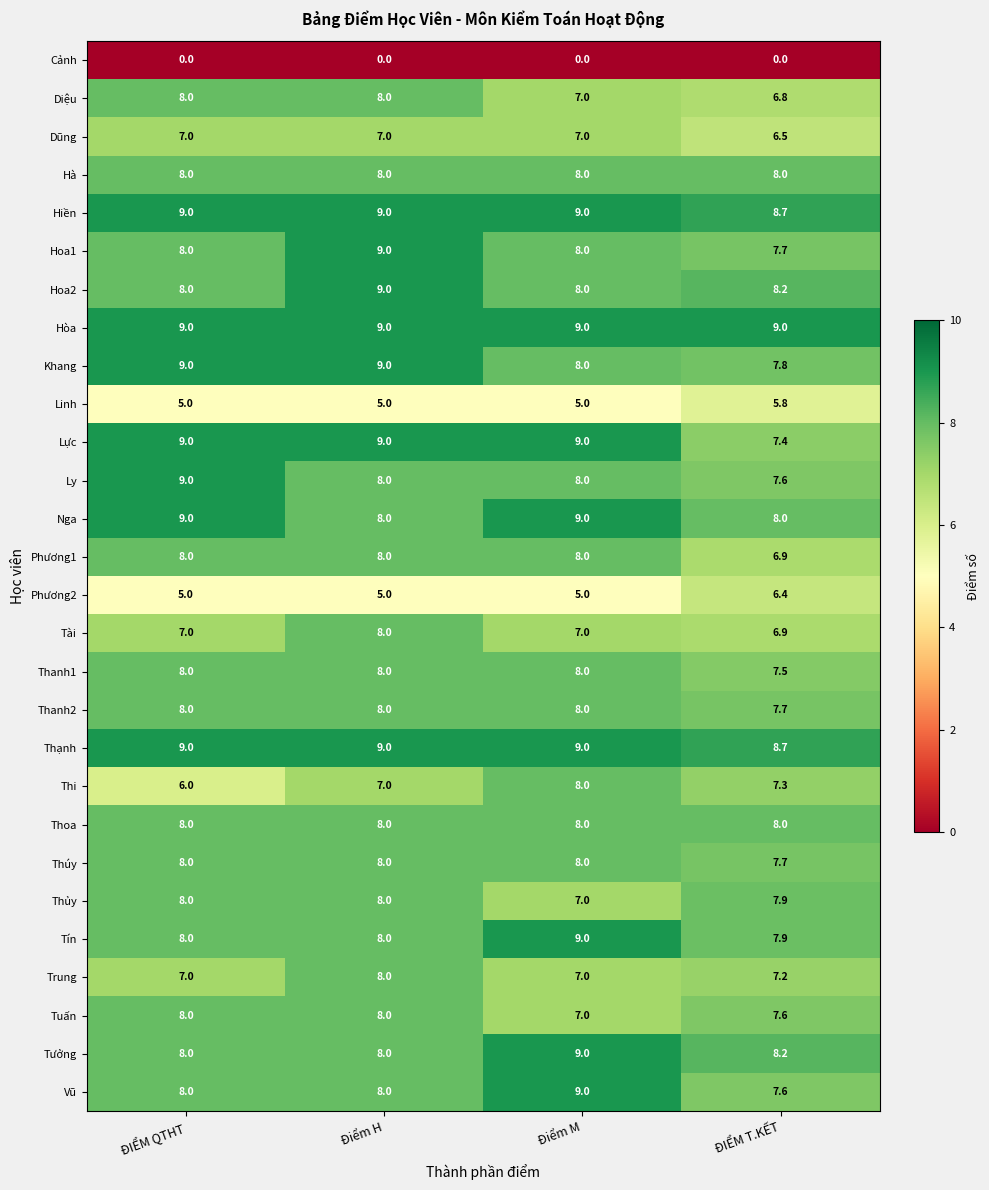

What is the difference between the second highest and minimum values in the Thi series?

1.3